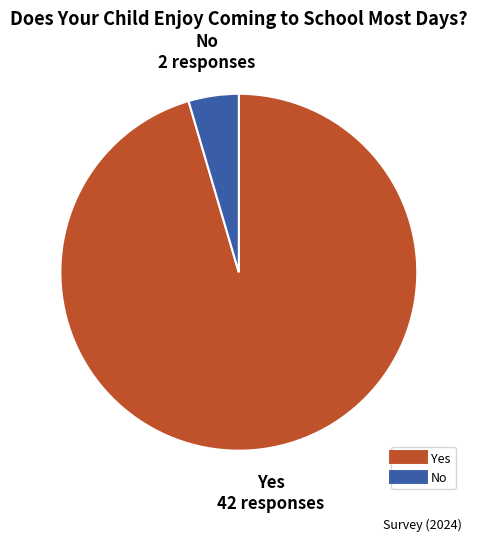

Does No represent more than half of the total?

No